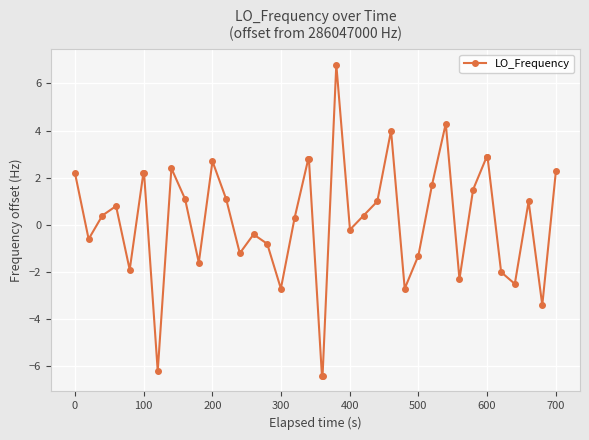

What is the average value?

0.2